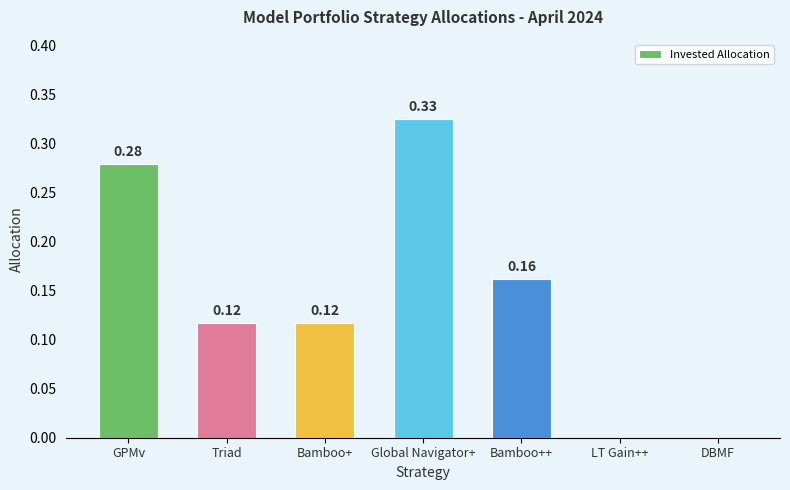

What is the sum of all values?

1.0